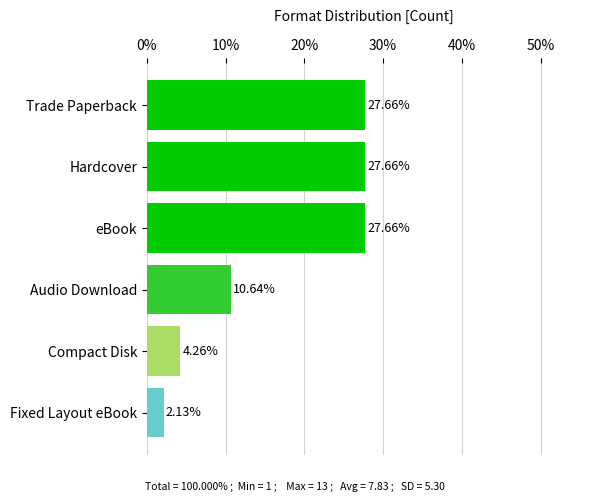

How many bars are there in total?

6